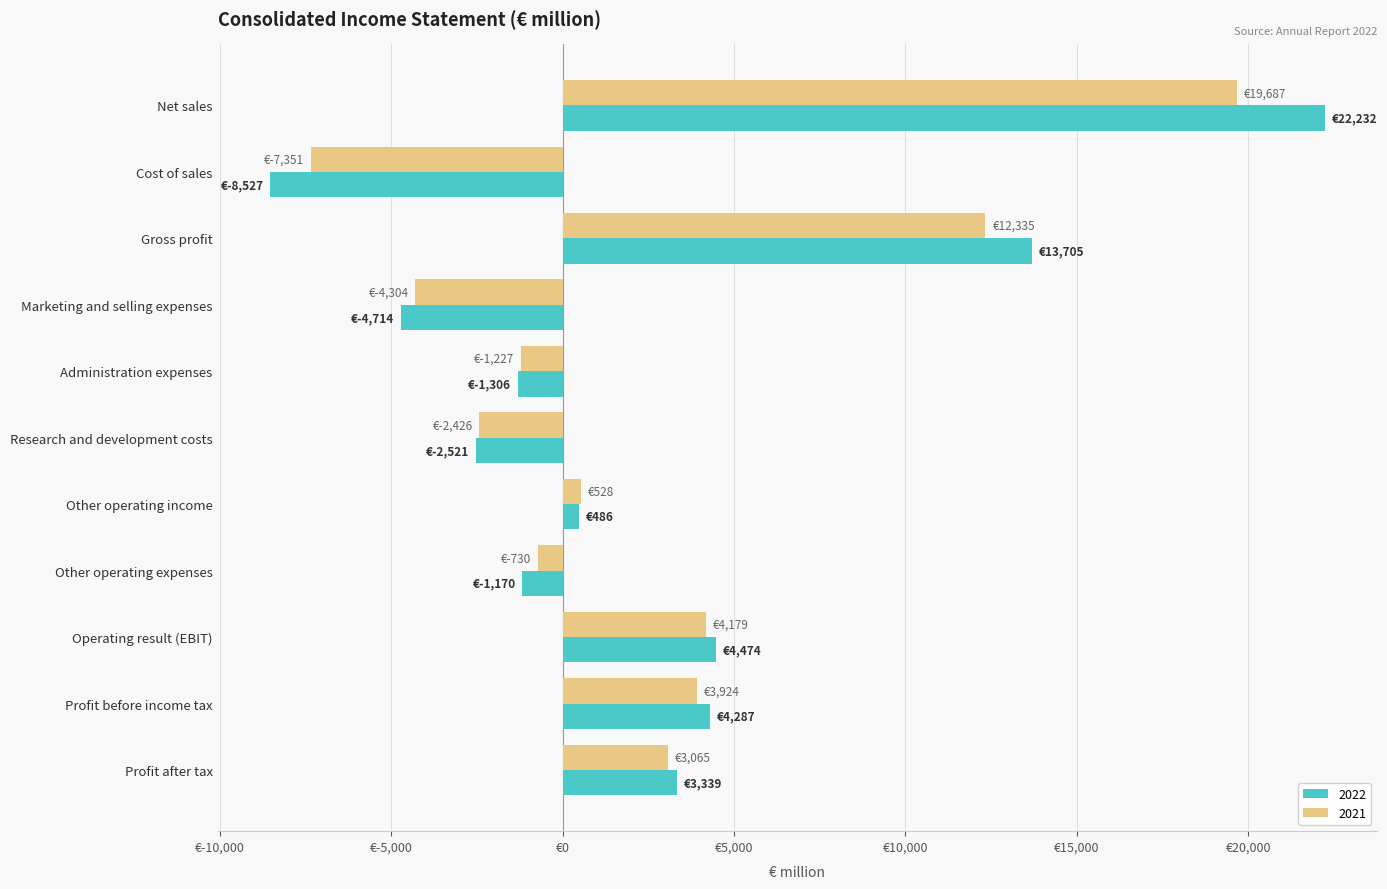

Reading left to right, what are all the values shown in this chart?

2022: 22232	-8527	13705	-4714	-1306	-2521	486	-1170	4474	4287	3339
2021: 19687	-7351	12335	-4304	-1227	-2426	528	-730	4179	3924	3065